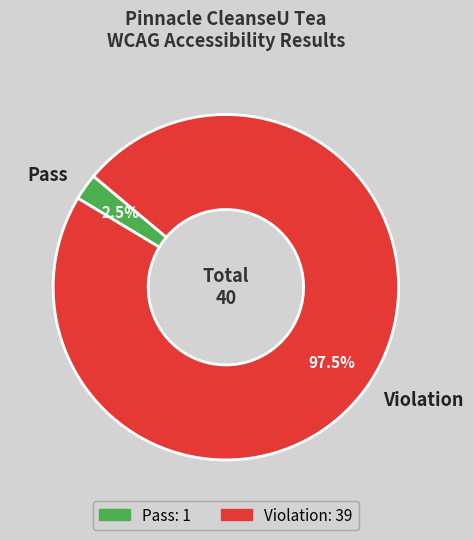

How many segments does this pie chart have?

2